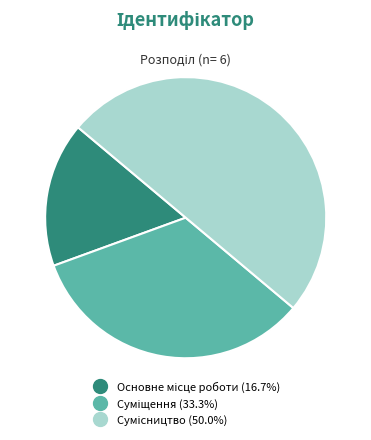

Is there any slice that represents more than half of the pie?

No